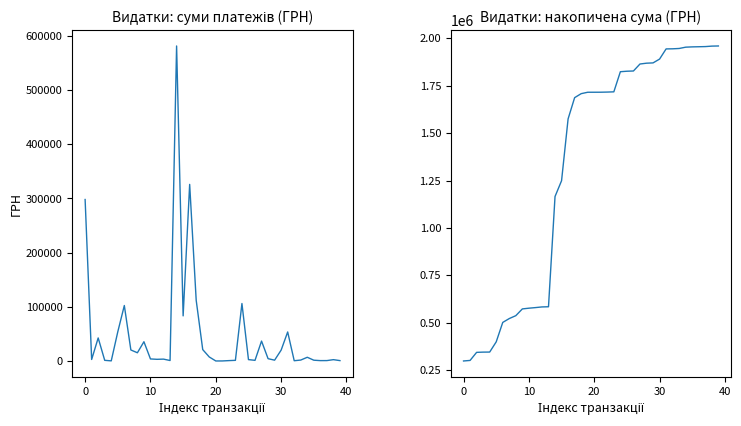

Is this an area chart (filled region under the line)?

No